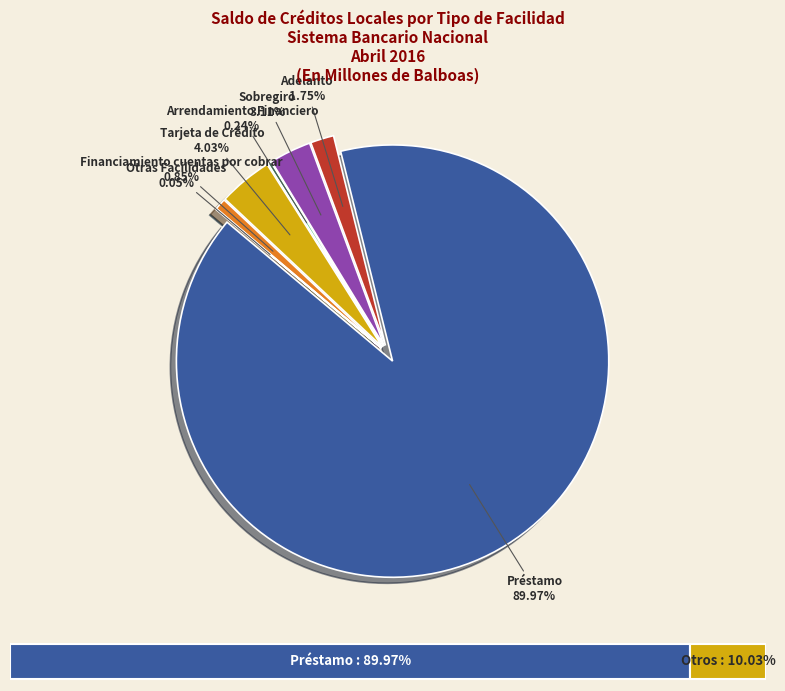

What is the largest slice in the pie chart?

Préstamo